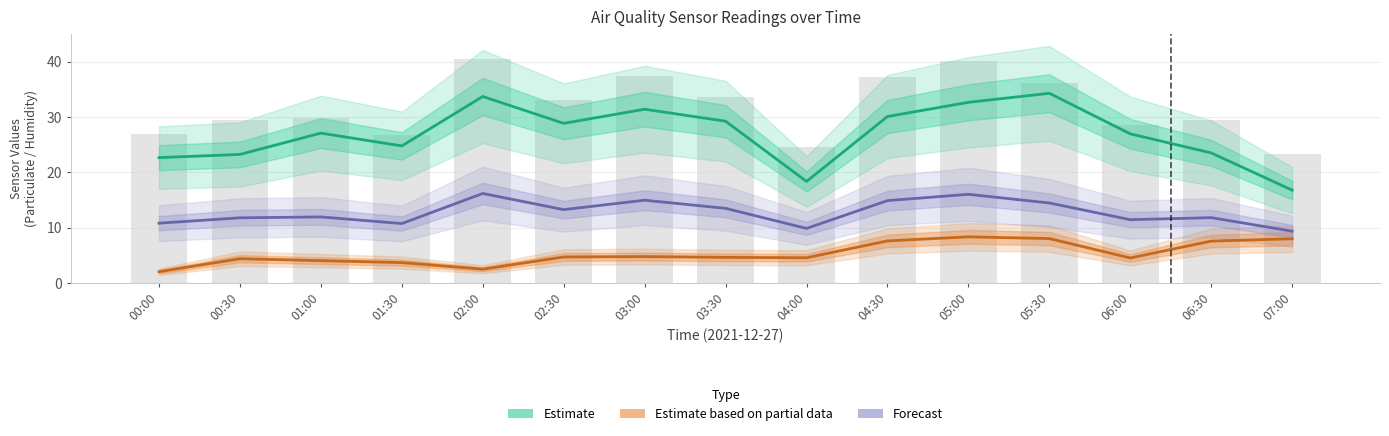

List the series in order of their overall mean, highest first.

Estimate, Forecast, Estimate based on partial data